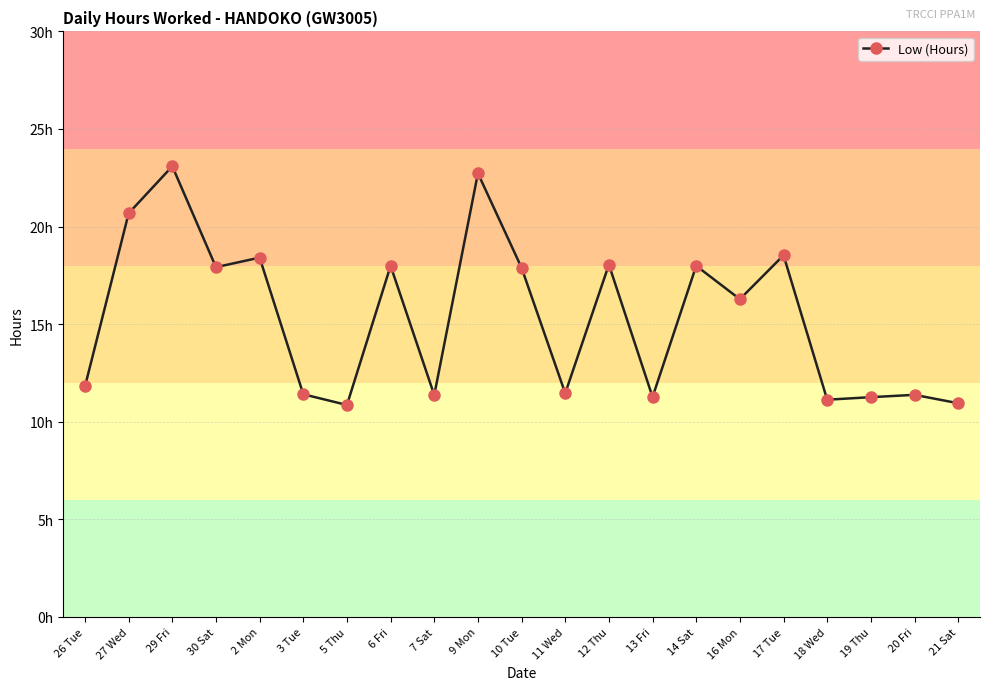

What is the label of the 17th point from the right?

2 Mon